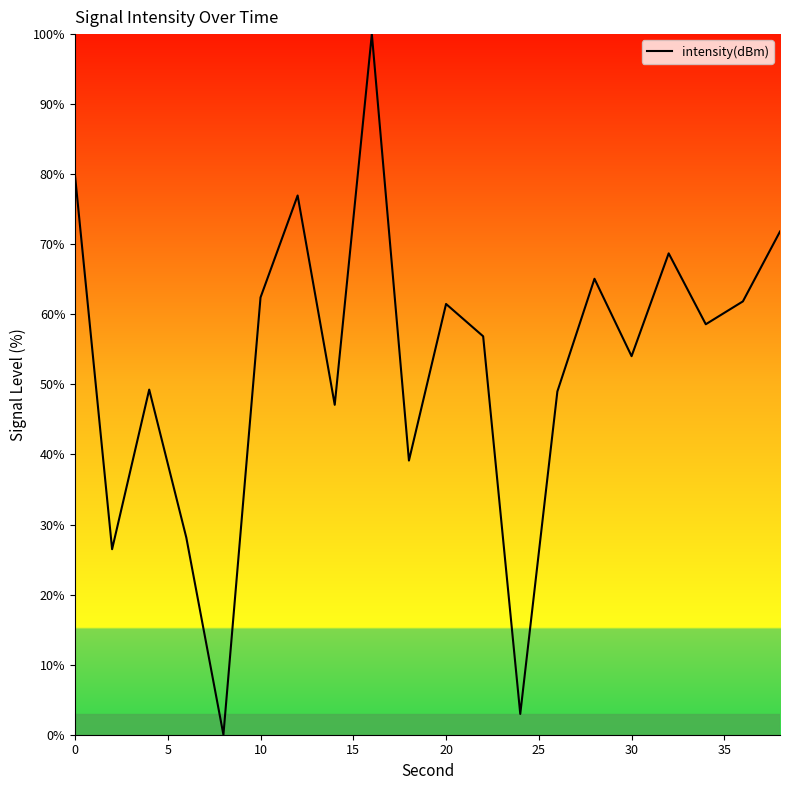

What is the maximum value shown in the chart?

100.0